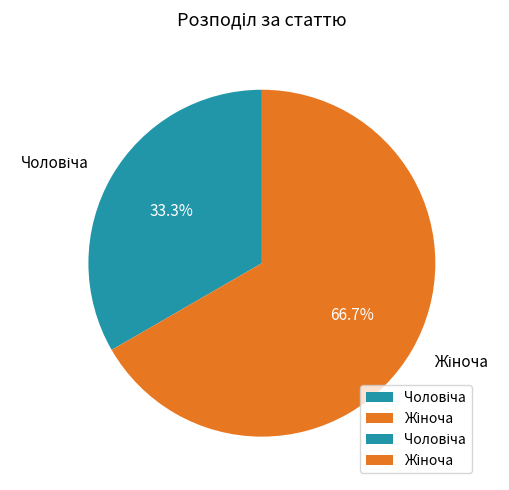

Is there any slice that represents more than half of the pie?

Yes